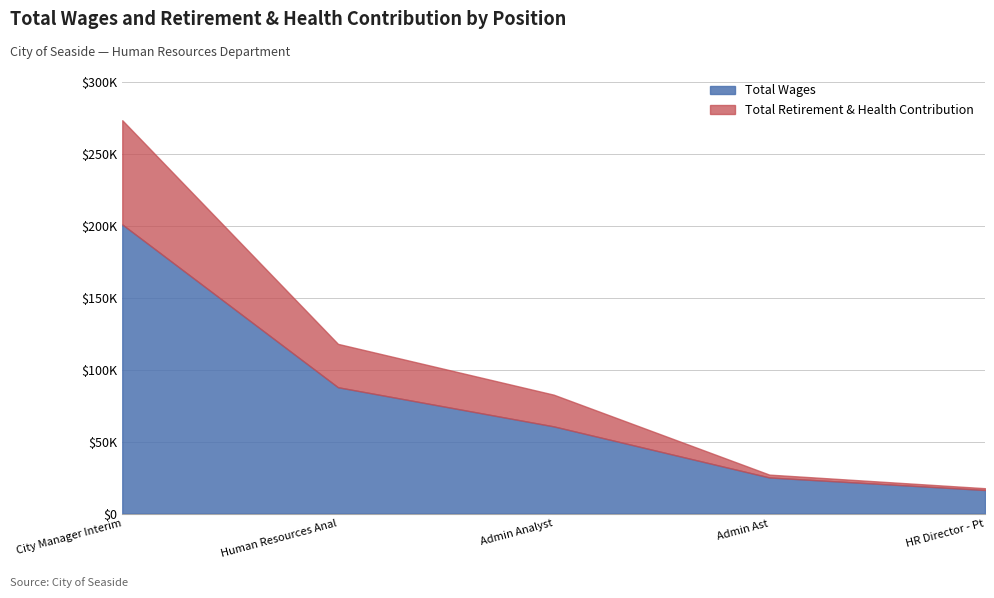

What is the difference between the Total Wages values at HR Director - Pt and Admin Ast?

8728